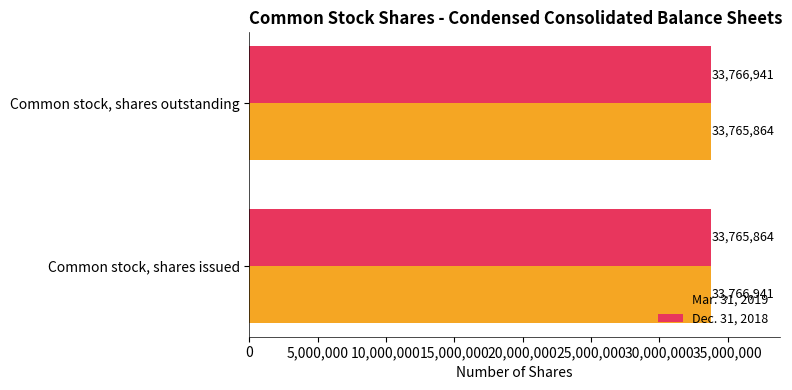

Where is Dec. 31, 2018 nearest to the value 33766402?

Common stock, shares issued